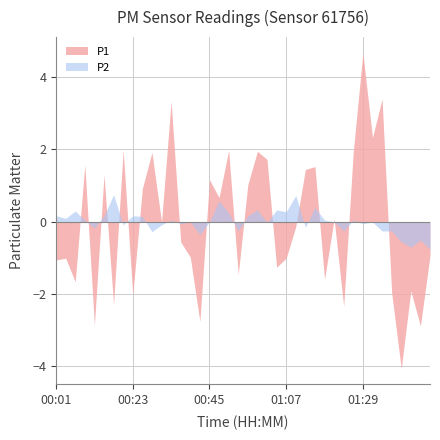

True or false: P1 and P2 cross at least once.

True